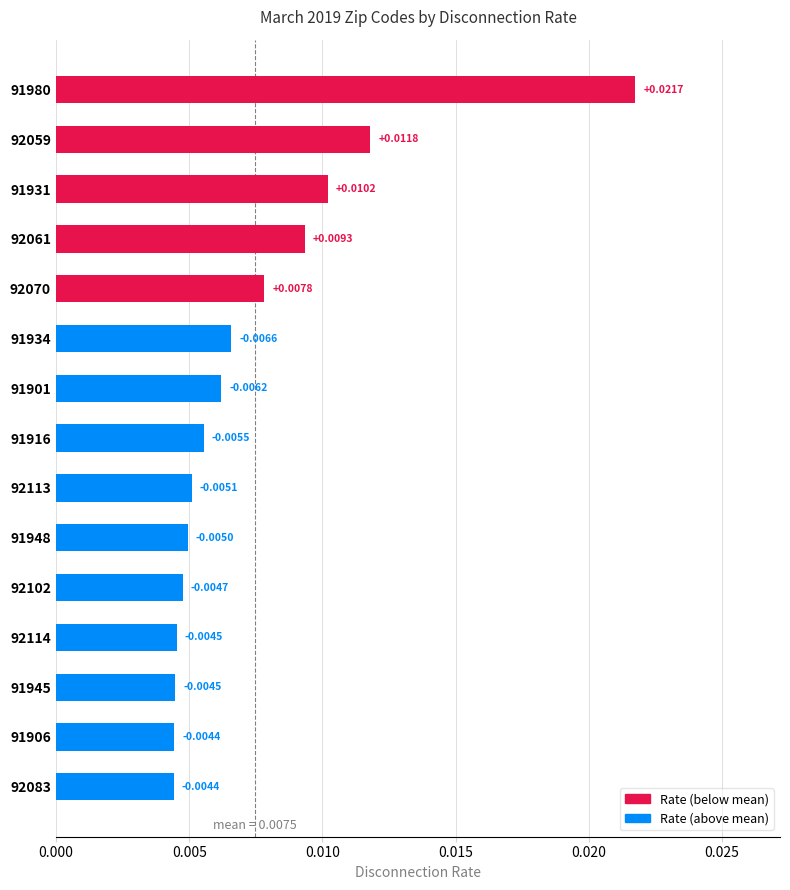

Does the chart contain any negative values?

No